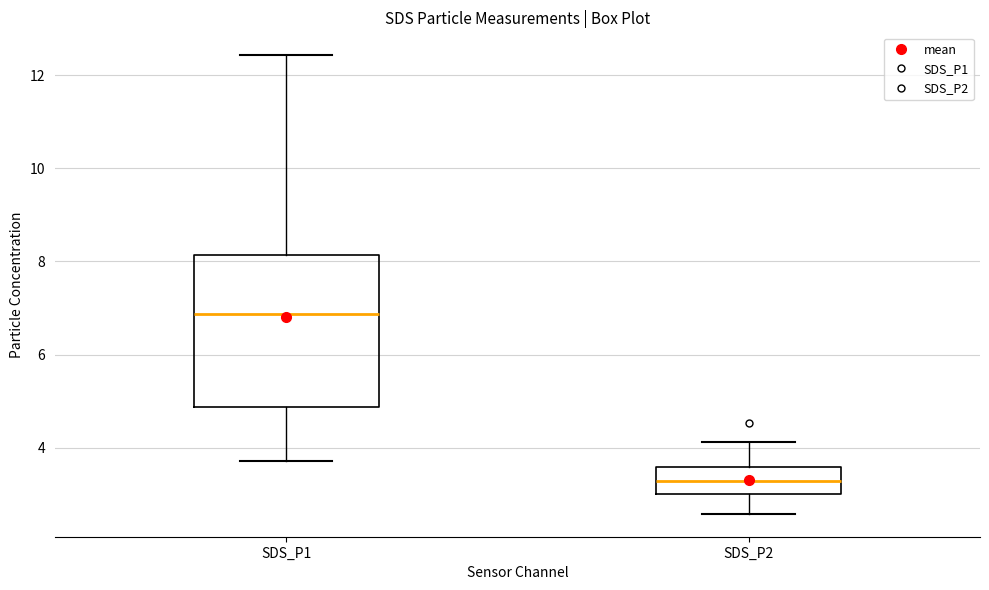

Reading left to right, transcribe this box plot: for each box, give where its median line is, the range the box spans, and where its two whiskers end, as read against the y-axis. The values are not printed on the chart, so give them approximately, as read against the axis.

SDS_P1: median 6.8, box 4.8 to 8.2, whiskers 3.8 to 12.4
SDS_P2: median 3.2, box 3.0 to 3.6, whiskers 2.6 to 4.2